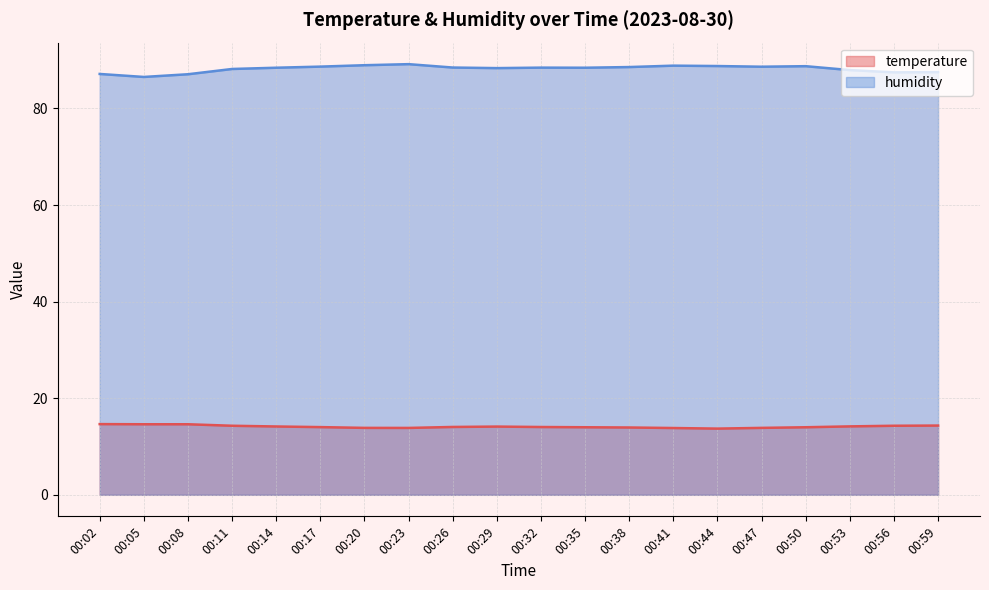

Does the chart display data point markers on the line(s)?

No